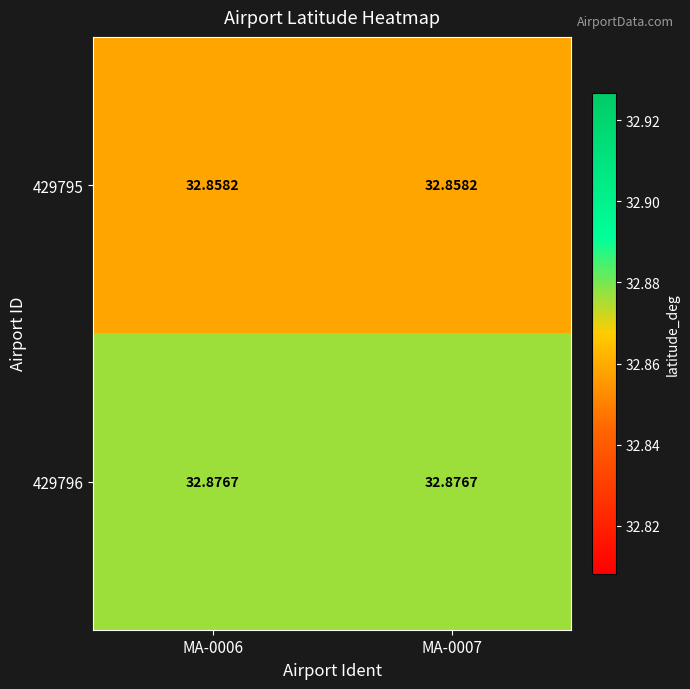

How many series are shown in this chart?

2